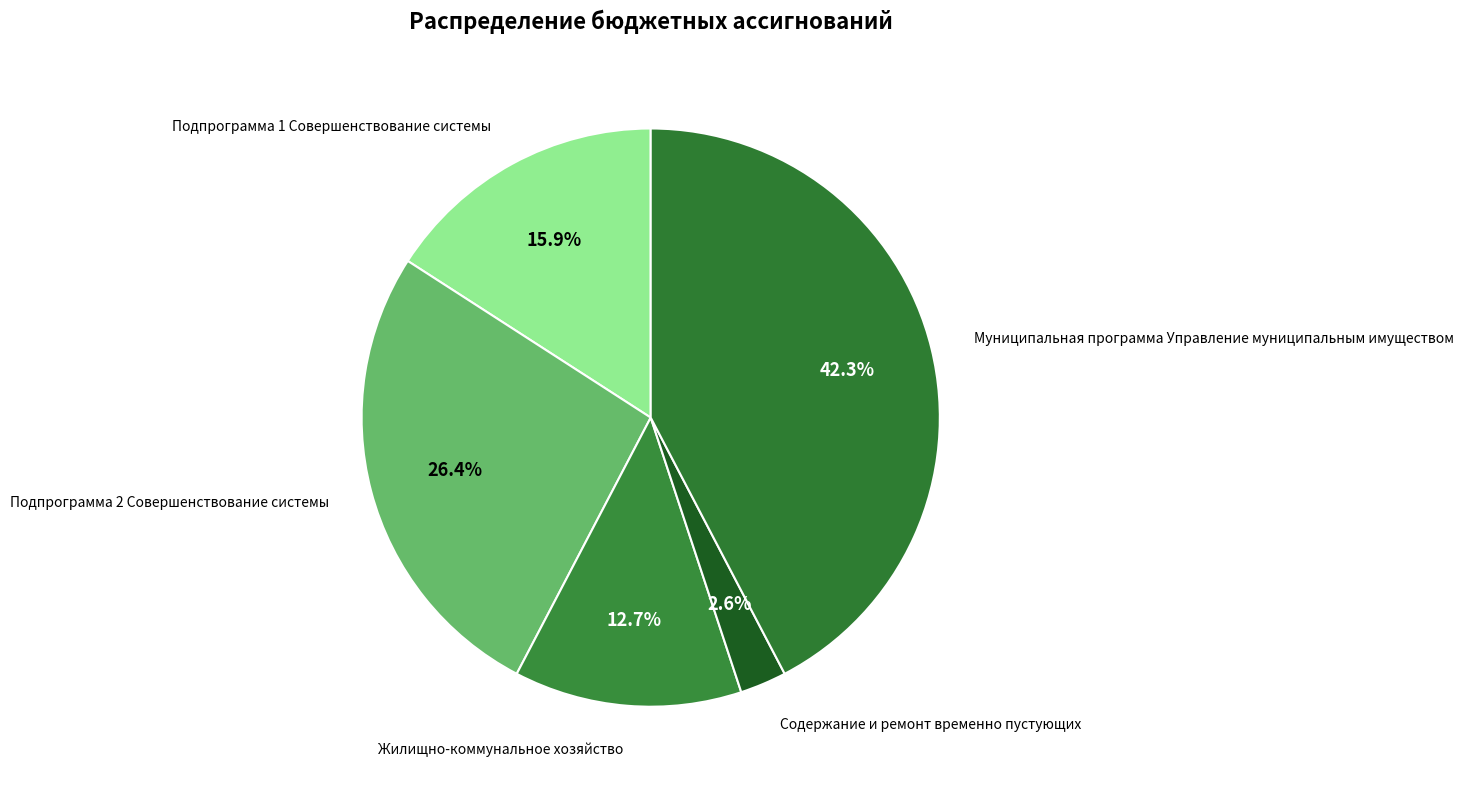

How many segments does this pie chart have?

5